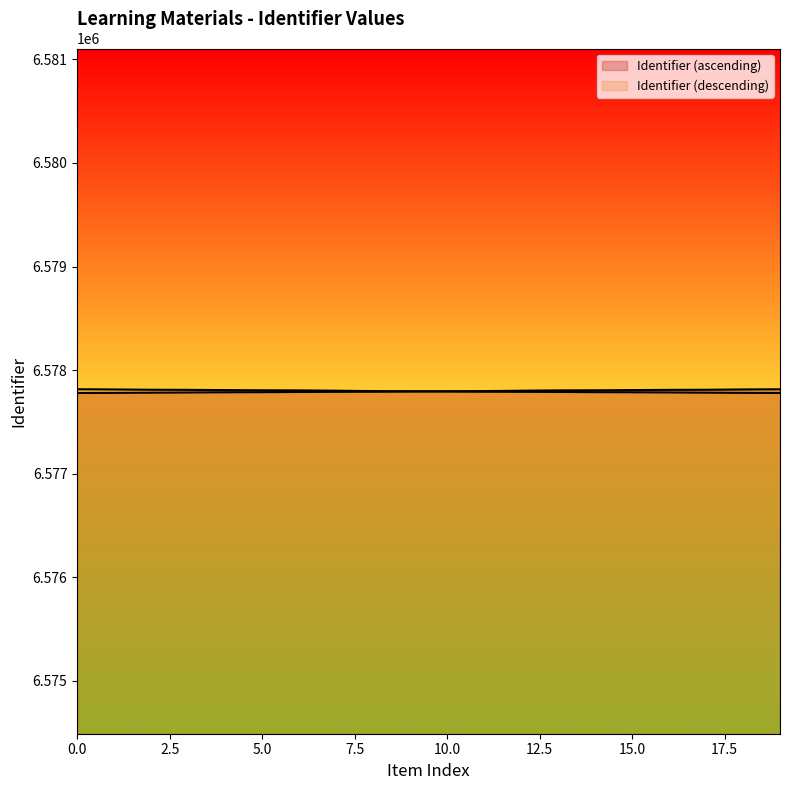

What is the sum of all values?

131555938